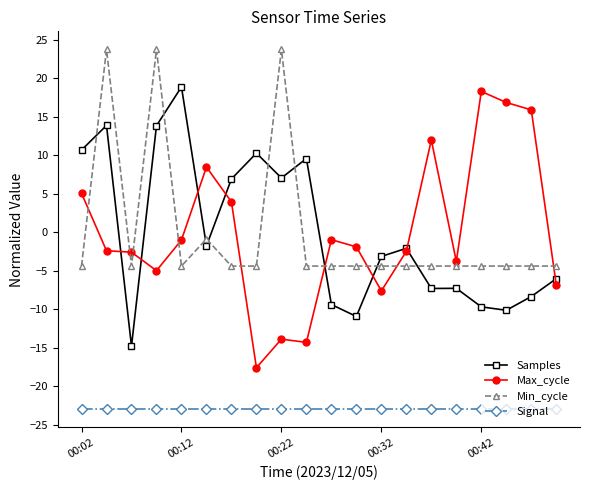

What is the greatest value displayed?

23.7